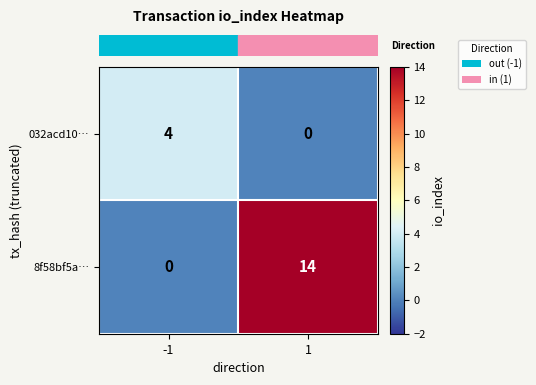

Reading left to right, extract all data points from this chart.

032acd10…: 4	0
8f58bf5a…: 0	14